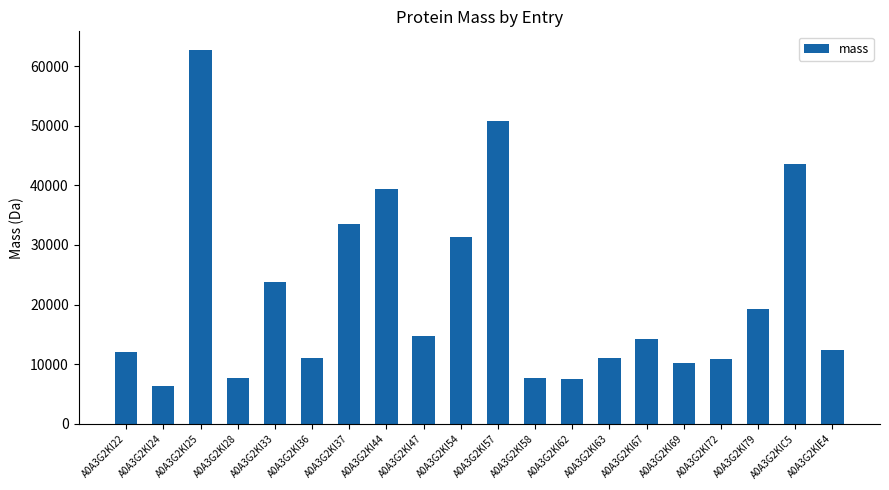

Which label corresponds to the smallest value in the chart?

A0A3G2KI24